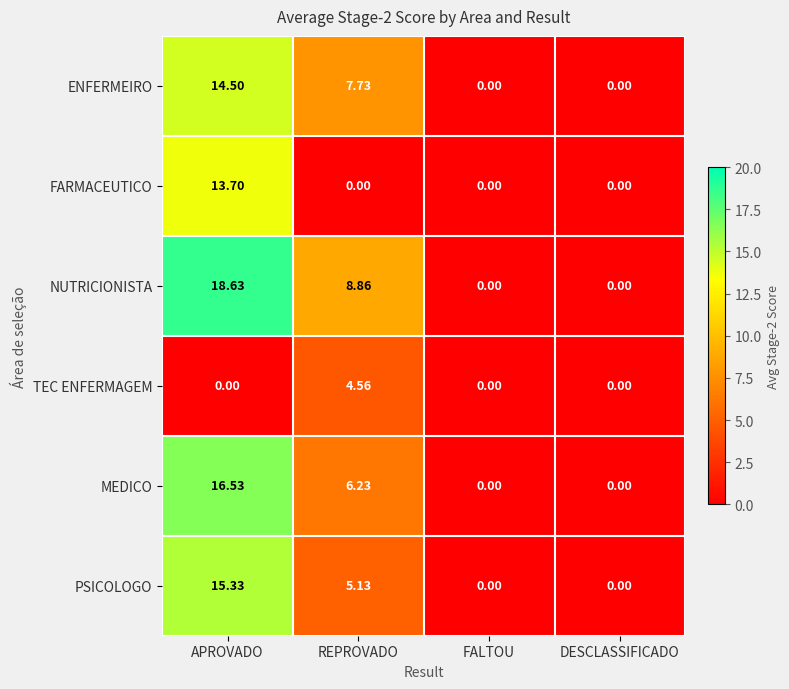

Which category has the highest value across all series?

APROVADO